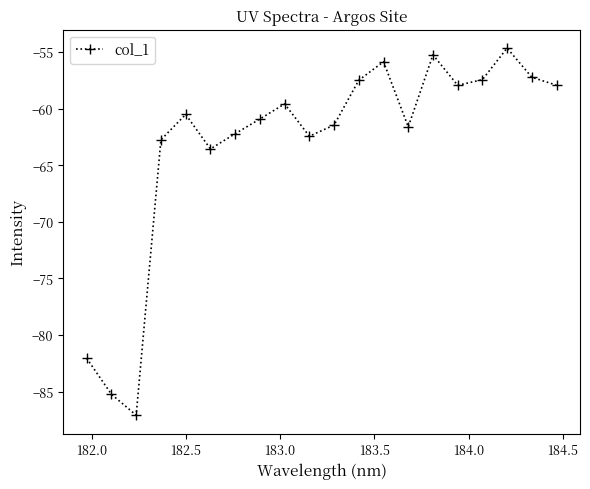

How many data points does each series have?

20